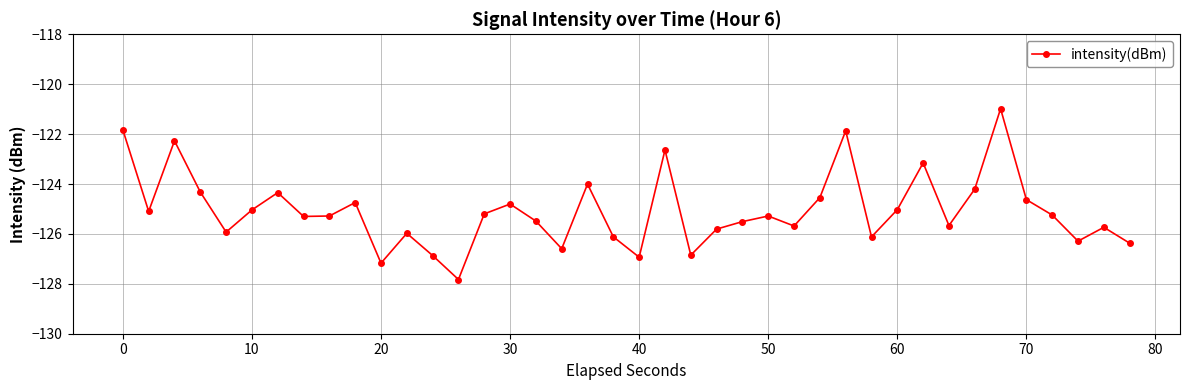

What is the smallest value displayed?

-127.8